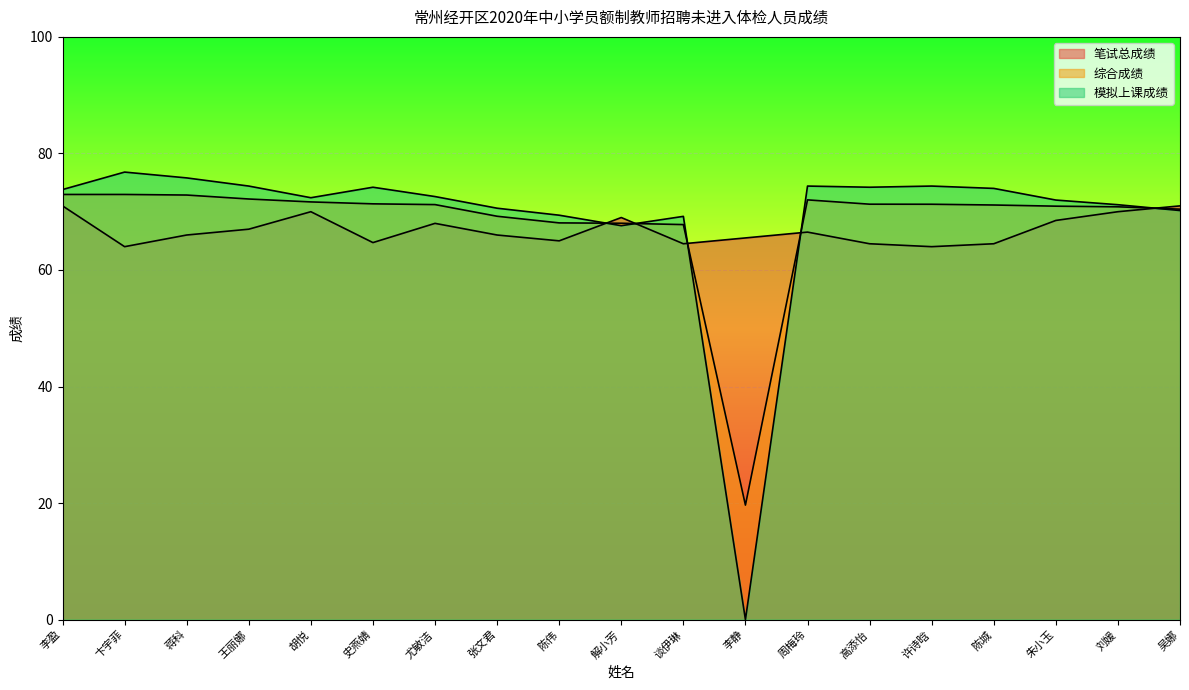

Where is the first local minimum for 笔试总成绩?

卞宇菲